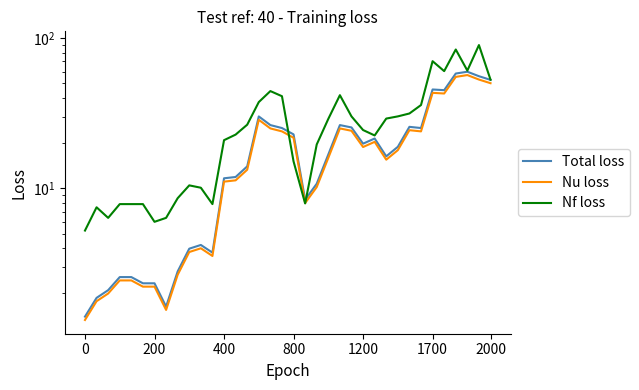

Reading left to right, transcribe all the data shown in this chart.

Total loss: 1.4	1.9	2.1	2.6	2.6	2.3	2.3	1.6	2.8	4.0	4.2	3.7	11.7	11.9	14.0	30.1	26.4	25.2	22.9	8.4	10.7	16.8	26.4	25.5	19.9	21.5	16.4	18.9	25.7	25.2	45.6	45.1	58.2	59.8	55.8	52.8
Nu loss: 1.3	1.8	2.0	2.4	2.4	2.2	2.2	1.6	2.7	3.8	4.0	3.6	11.1	11.3	13.3	28.6	25.1	24.0	21.8	8.0	10.2	16.0	25.1	24.2	18.9	20.4	15.5	18.0	24.4	24.0	43.3	42.8	55.3	56.8	53.0	50.2
Nf loss: 5.2	7.5	6.4	7.9	7.9	7.9	6.0	6.4	8.6	10.5	10.1	7.9	20.9	22.8	26.6	37.6	44.5	41.1	15.1	7.9	19.6	29.0	41.8	30.2	24.5	22.5	29.2	30.2	31.5	35.9	70.3	60.4	84.1	60.9	90.0	52.9